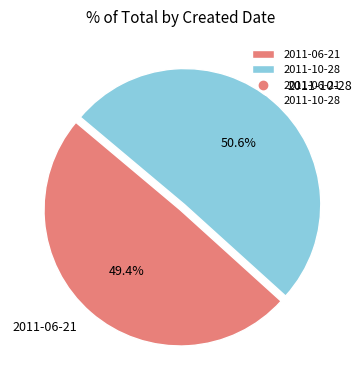

Is the sum of 2011-06-21 and 2011-10-28 greater than half?

Yes